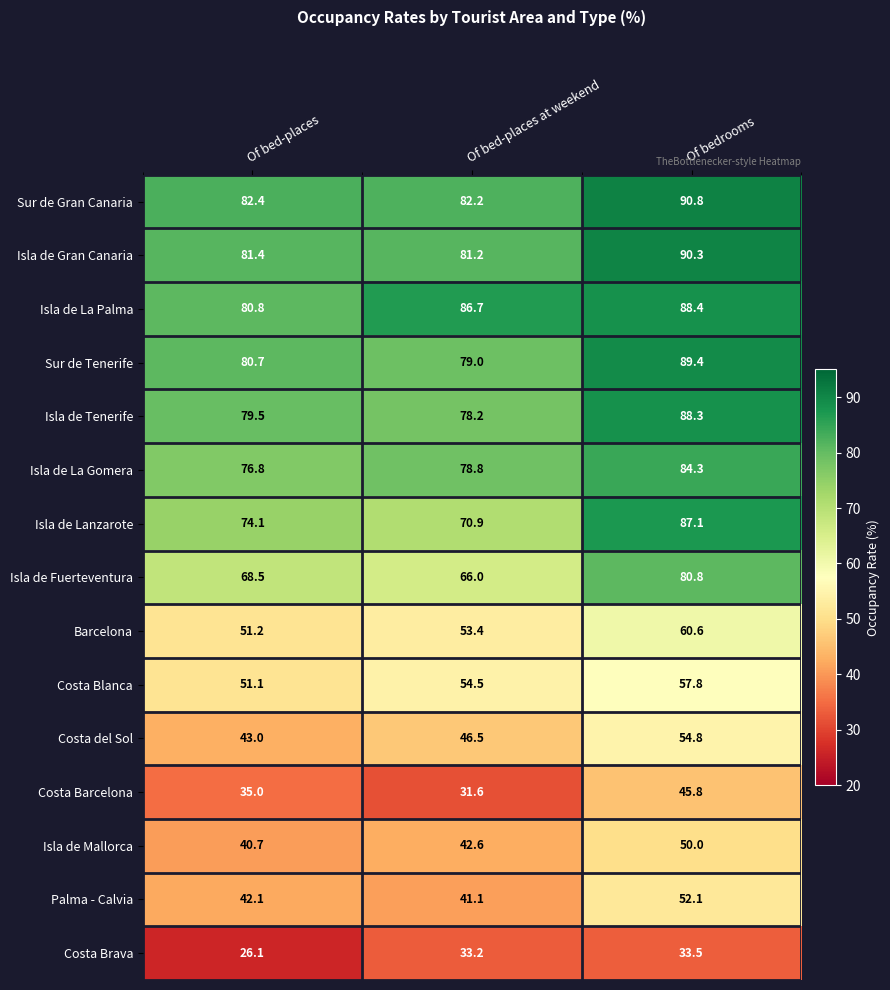

Which label corresponds to the largest value in the chart?

Of bedrooms